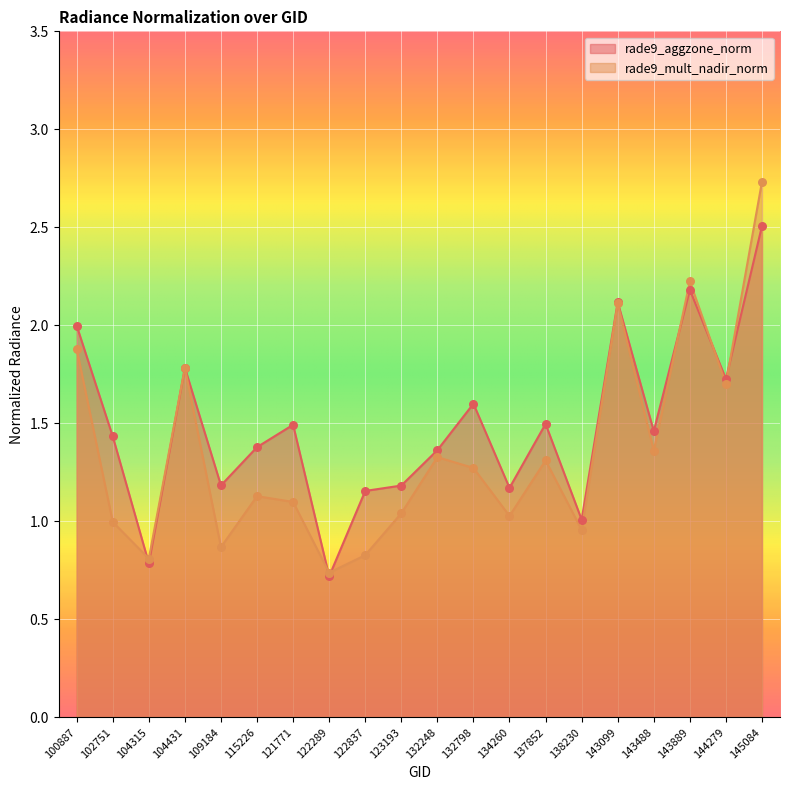

What is the total value across all series at 115226?

2.5